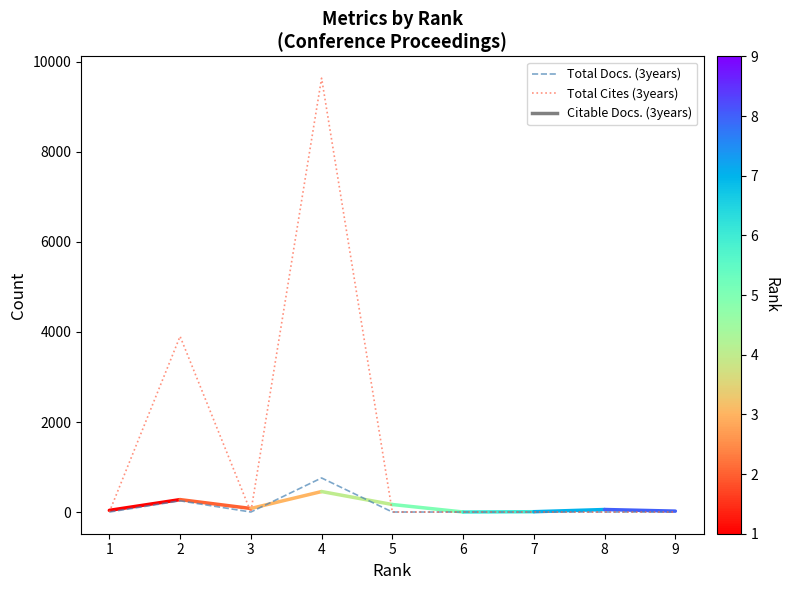

Rank the series by their maximum value, from highest to lowest.

Total Cites (3years), Total Docs. (3years)